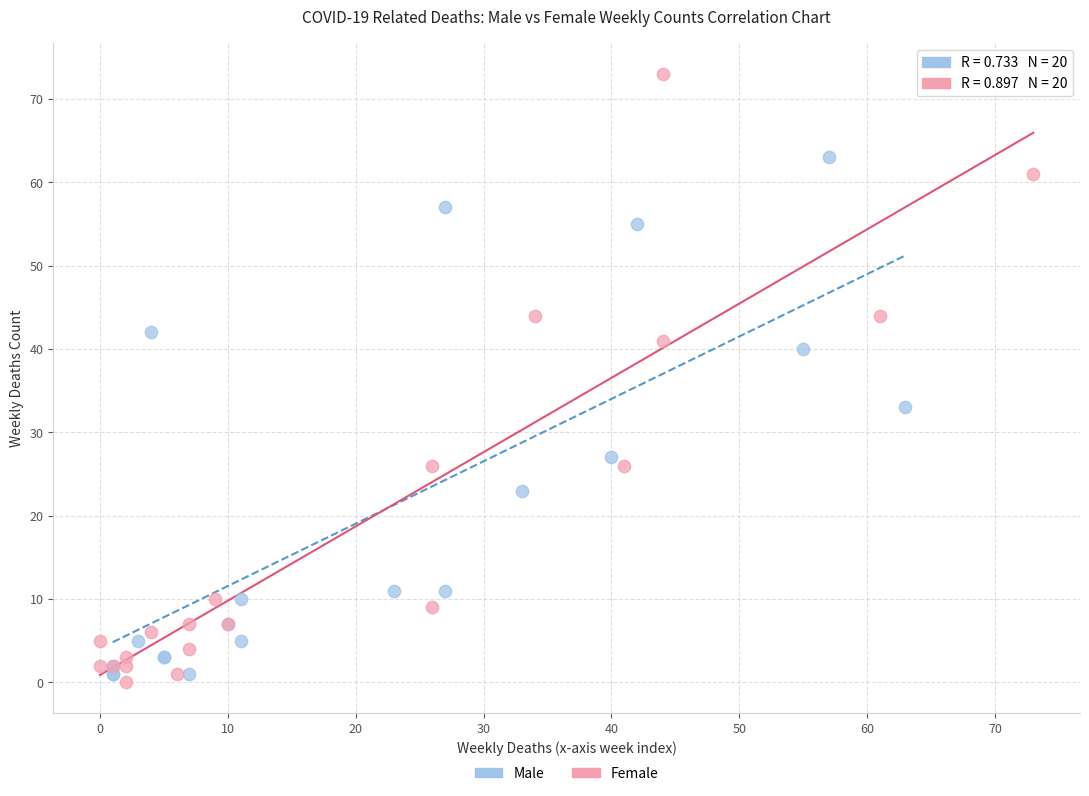

Which series has the widest spread of Y values?

Female